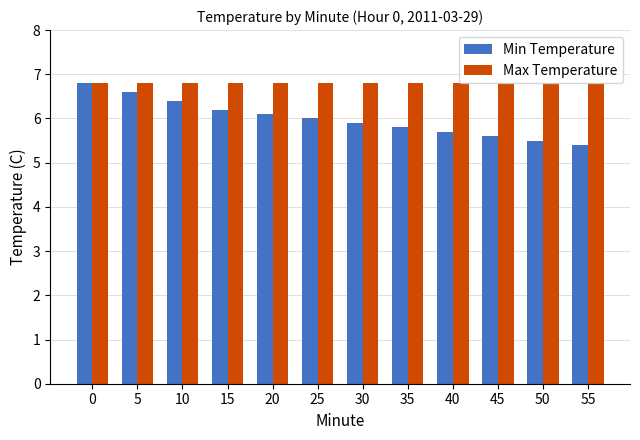

Are the bars horizontal?

No